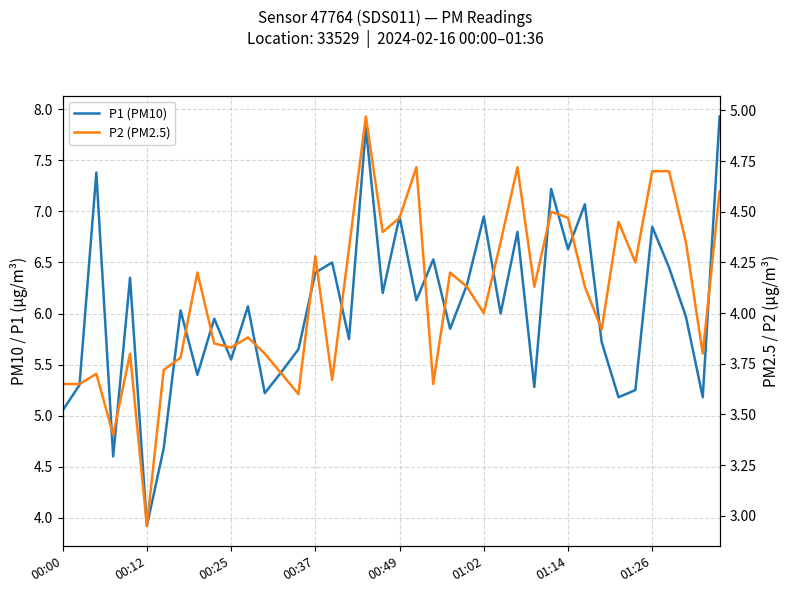

Between 24 and 21, which is larger?

24